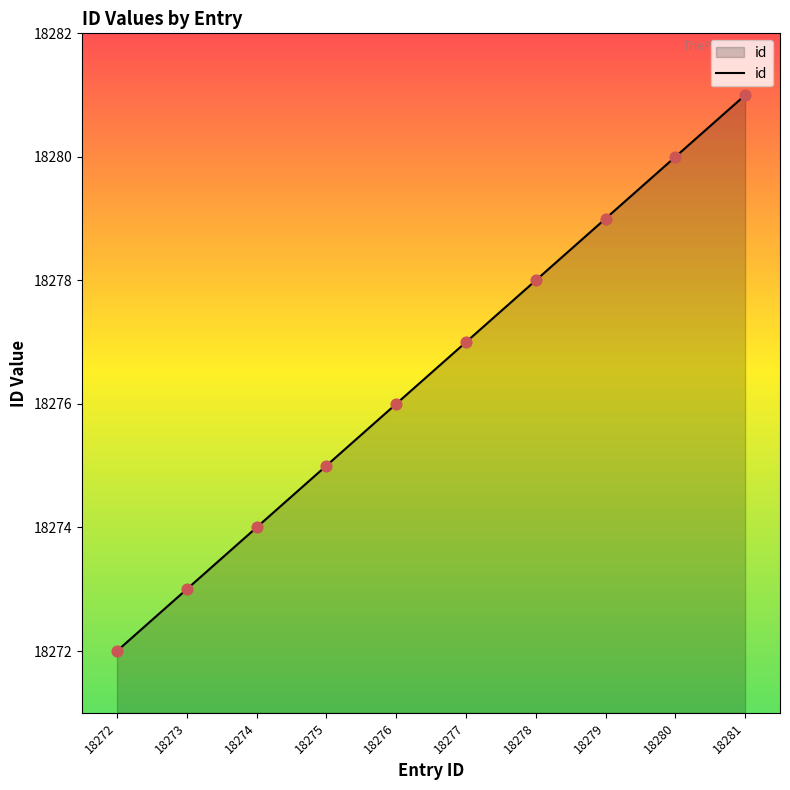

Approximately how many times larger is the value at 18276 compared to 18278?

1.0